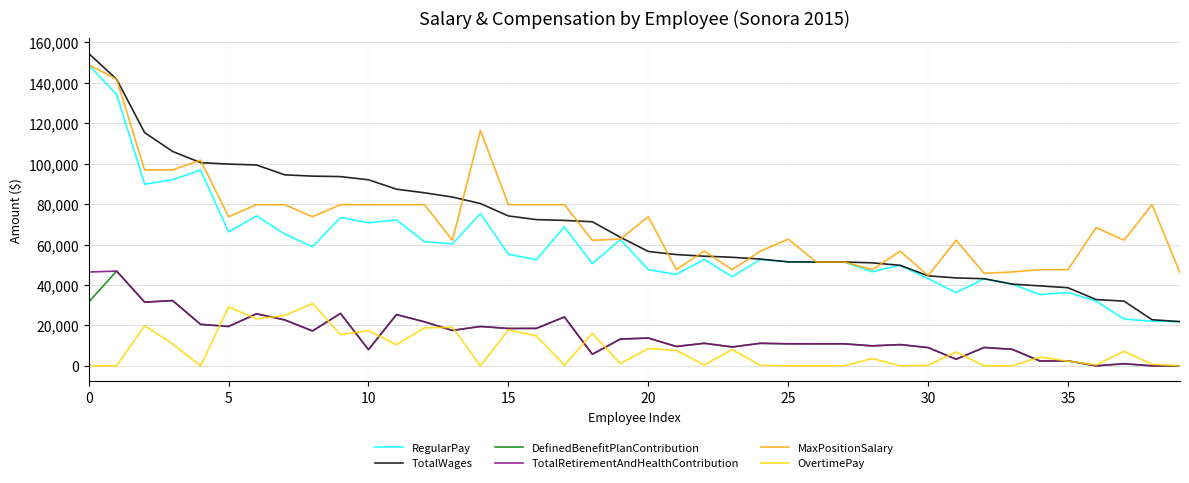

True or false: OvertimePay and RegularPay cross at least once.

False